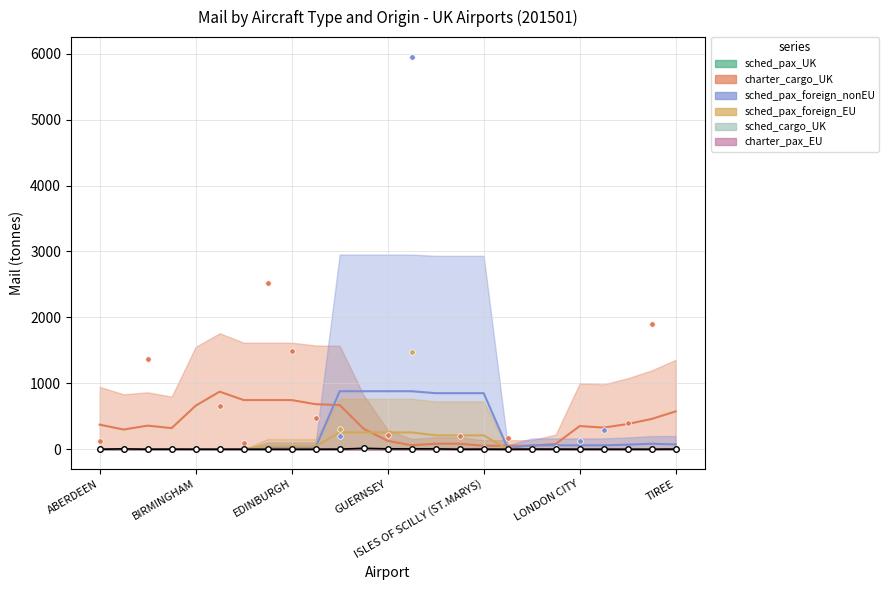

Rank the categories by mail_scheduled_passenger_aircraft_UK value from highest to lowest.

GLASGOW, HEATHROW, GUERNSEY, ALDERNEY, ISLAY, TIREE, KIRKWALL, ISLES OF SCILLY (ST.MARYS), LANDS END (ST JUST), BENBECULA, GATWICK, ABERDEEN, EXETER, LONDON CITY, JERSEY, BELFAST INTERNATIONAL, BIRMINGHAM, BOURNEMOUTH, CARDIFF WALES, EAST MIDLANDS INTERNATIONAL, EDINBURGH, ISLE OF MAN, MANCHESTER, NEWCASTLE, STANSTED